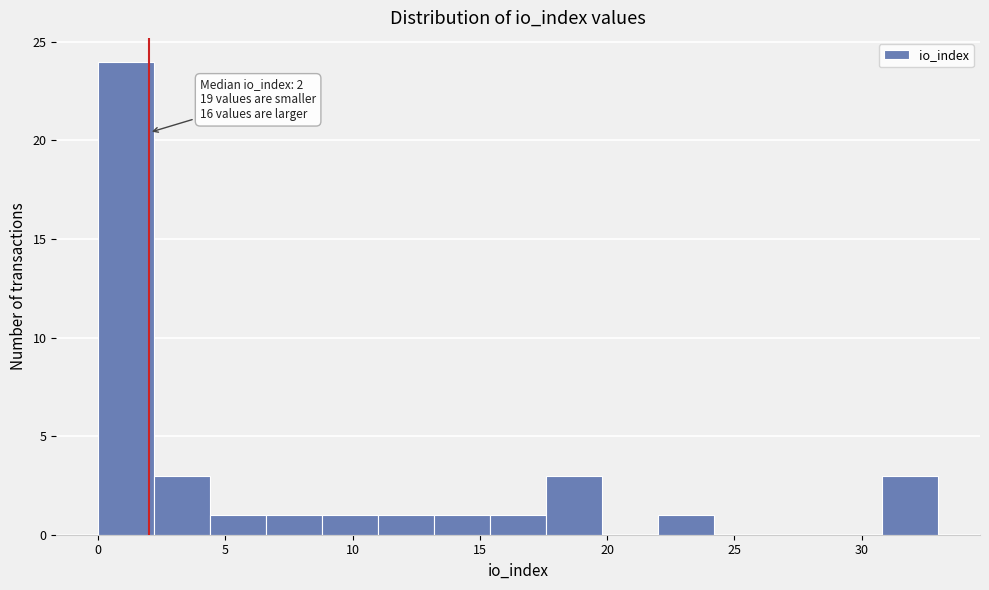

Over which range of the x-axis is the bar tallest?

0.0 to 2.2